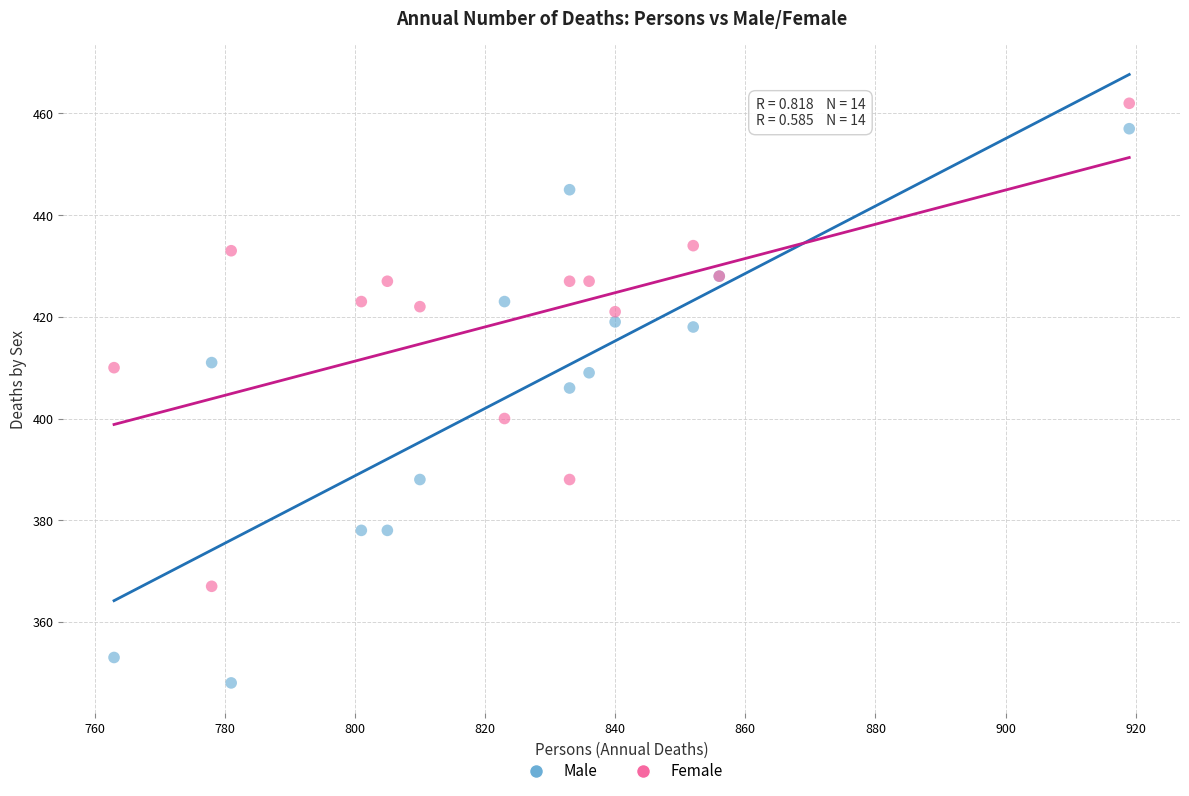

Which series has the widest spread of Y values?

Male